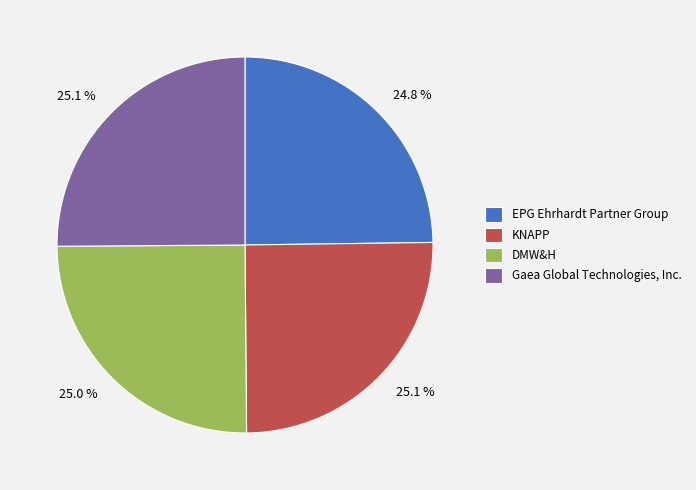

Approximately how many times larger is the value at Gaea Global Technologies, Inc. compared to EPG Ehrhardt Partner Group?

1.0